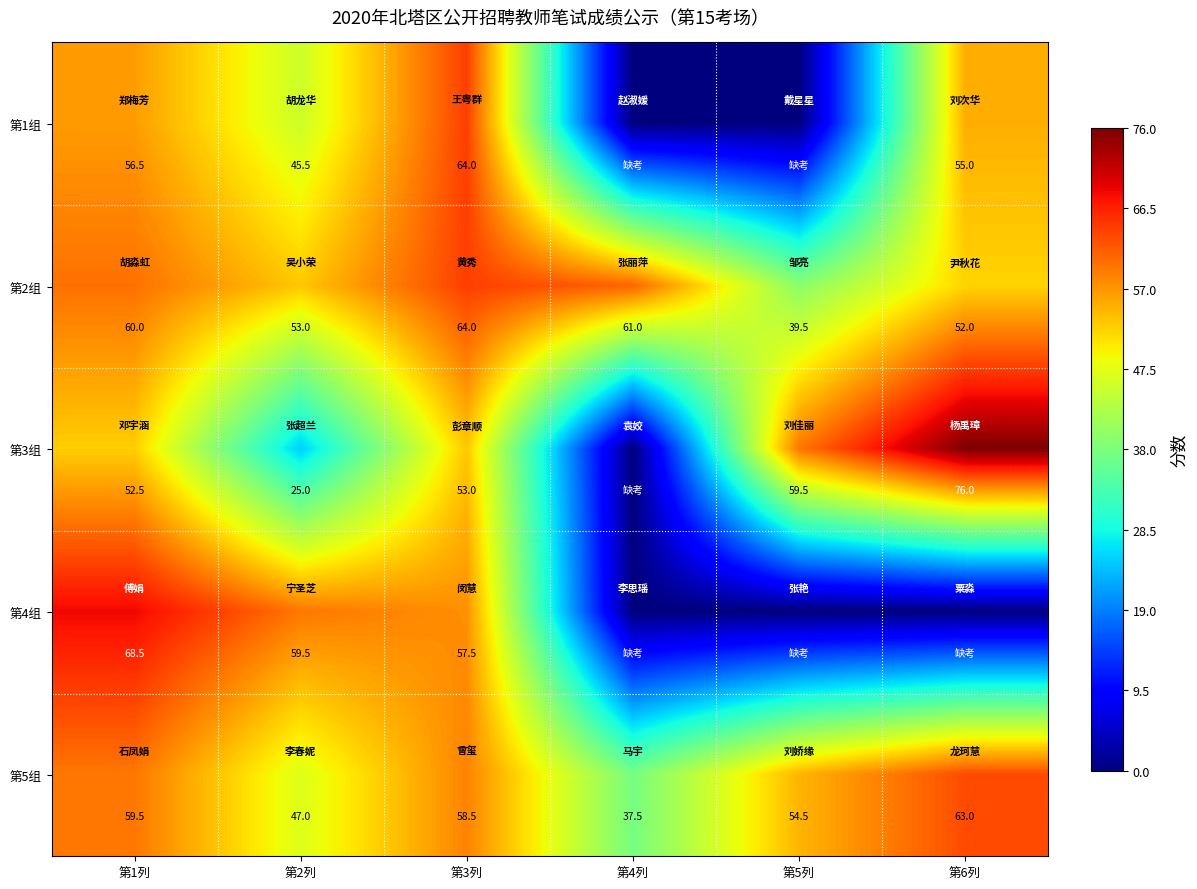

What is the difference between the 第5组 values at 第1列 and 第2列?

12.5